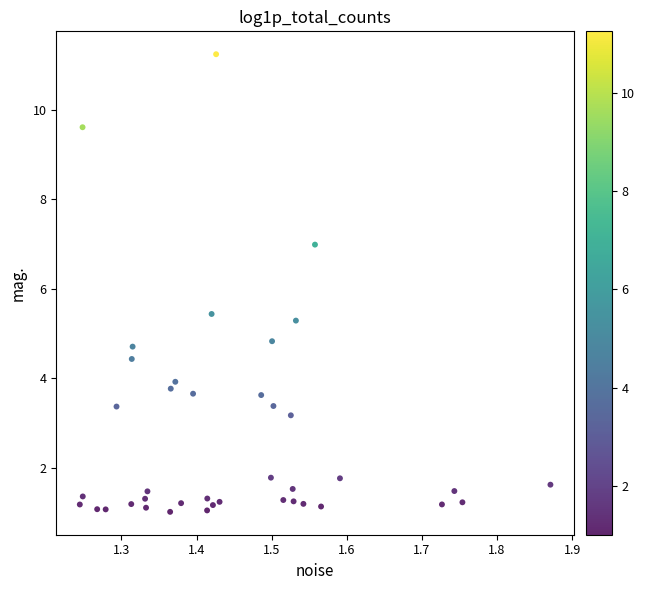

What is the range of X values (max minus min)?

0.6